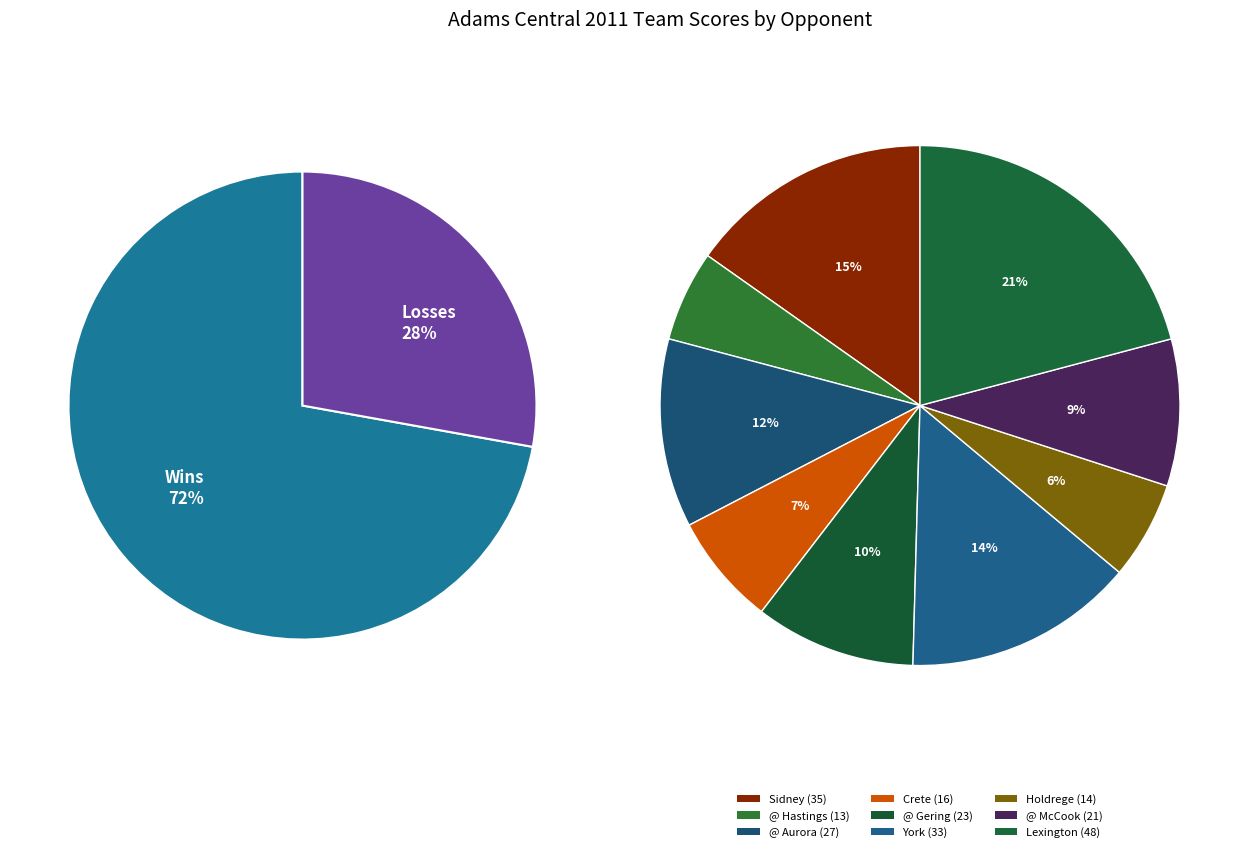

Combined, do @ Gering and Lexington account for over 50%?

No